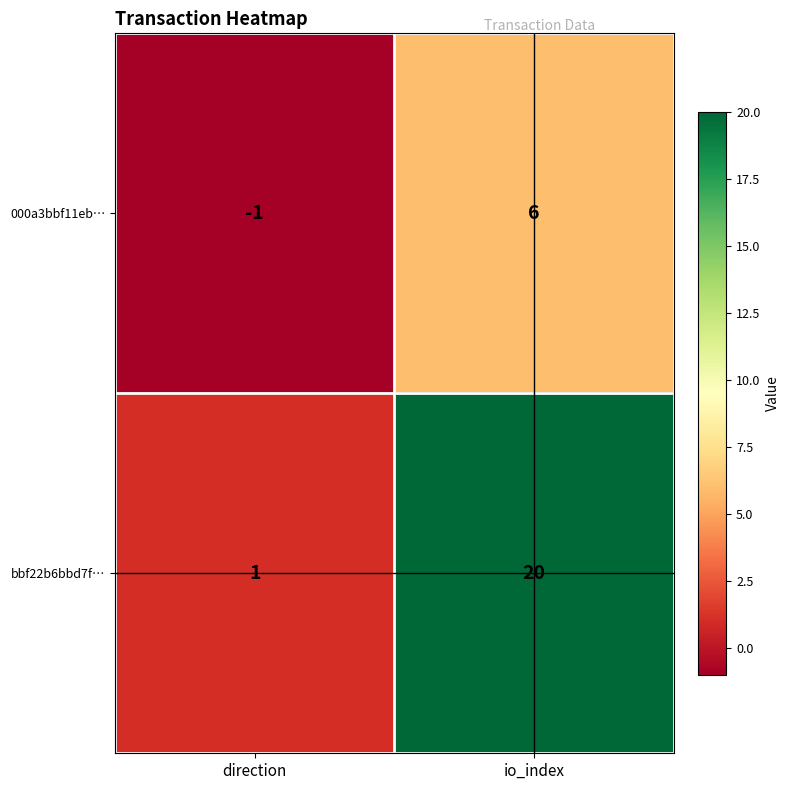

What is the approximate value of bbf22b6bbd7f… at io_index, to the nearest 10?

20